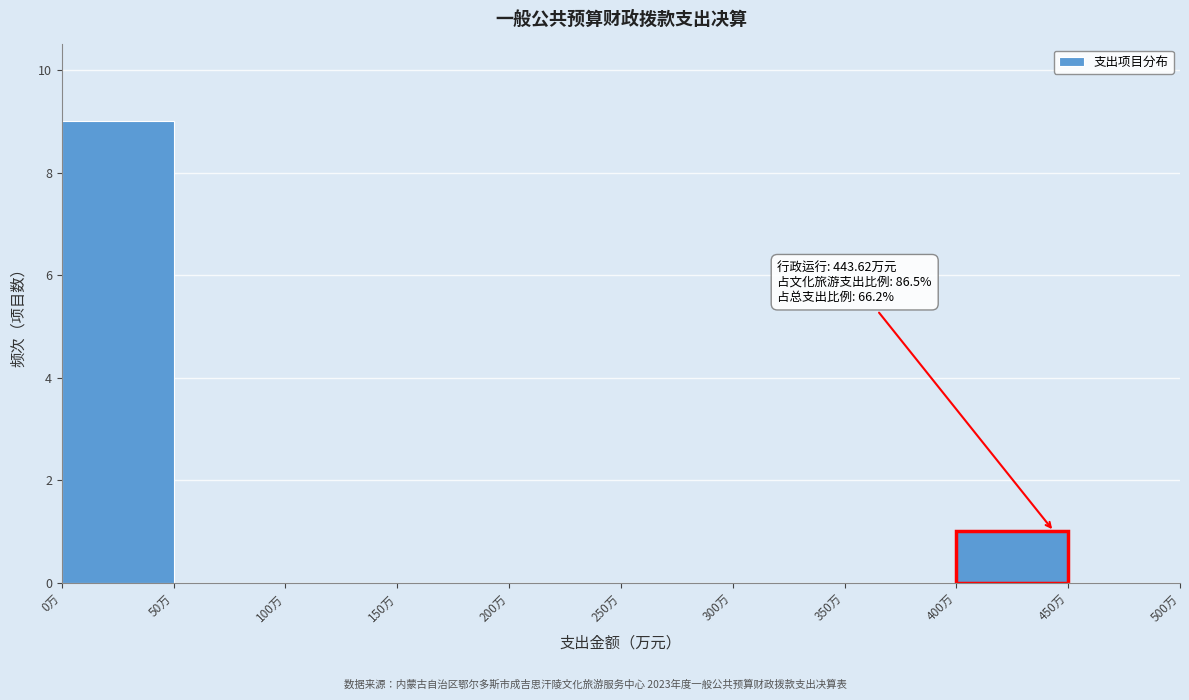

Over which range of the x-axis is the bar tallest?

0 to 50